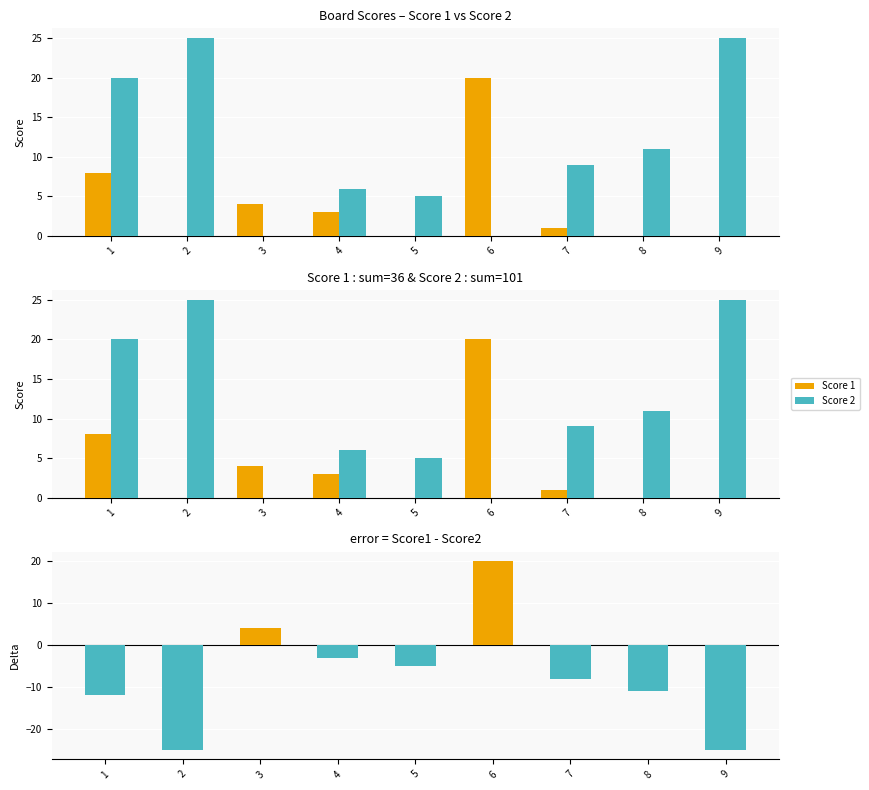

The value of Score 1 at 3 is 4. True or false?

True